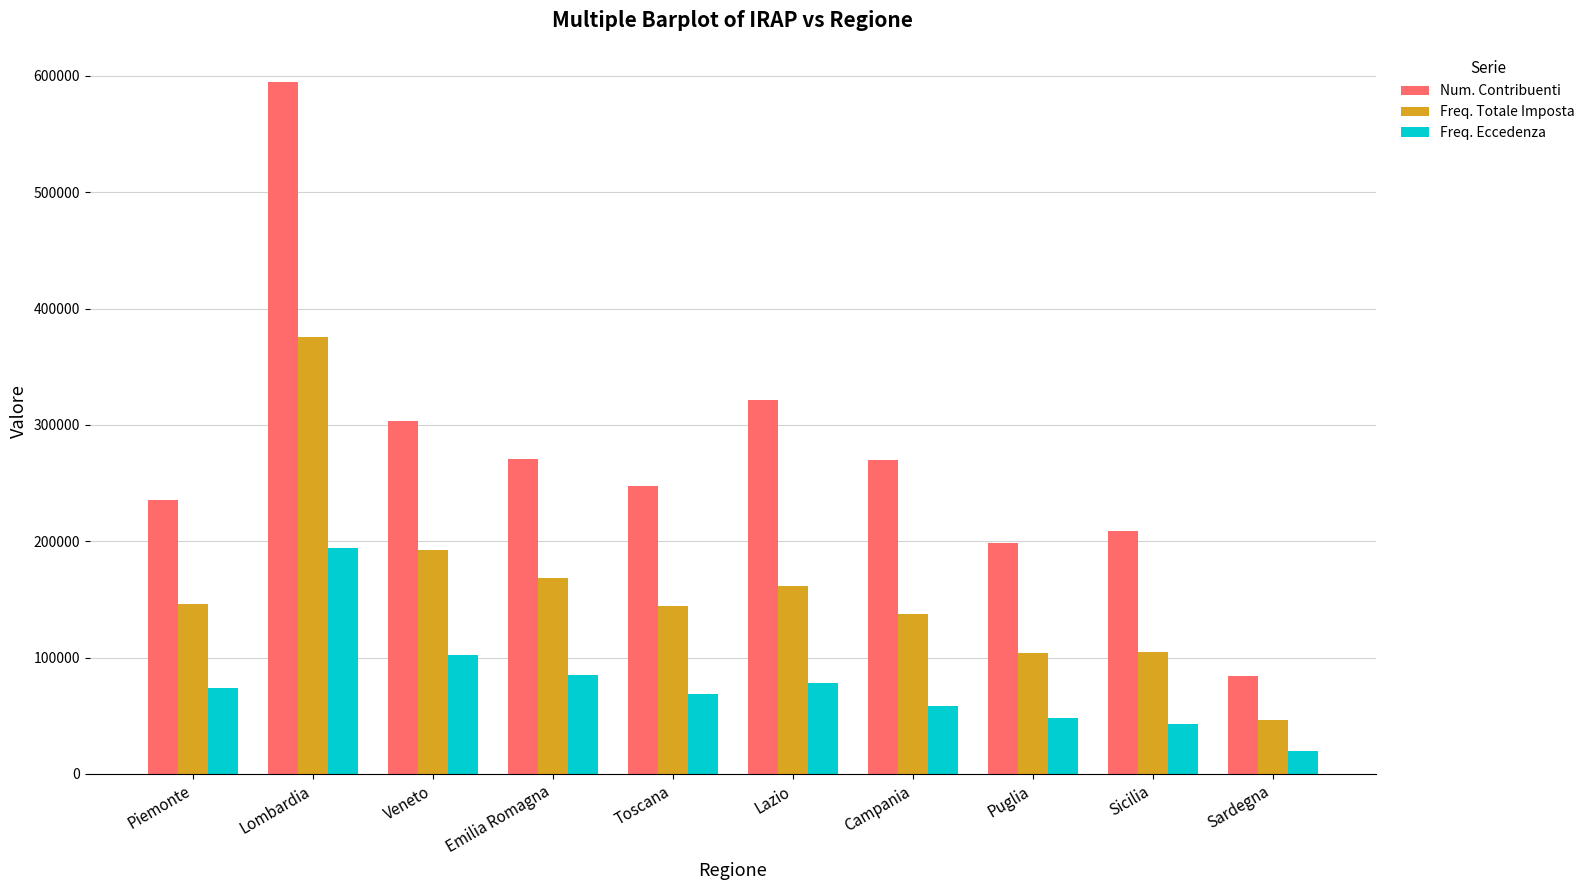

List the series in order of their overall mean, highest first.

Num. Contribuenti, Freq. Totale Imposta, Freq. Eccedenza